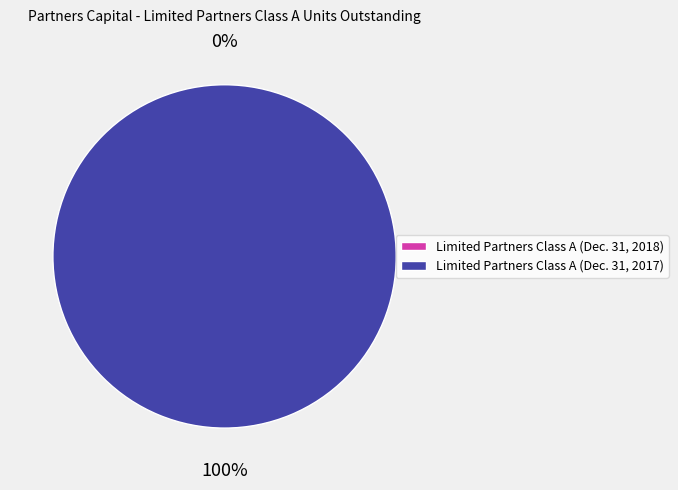

Rank the categories by value from lowest to highest.

Limited Partners Class A (Dec. 31, 2018), Limited Partners Class A (Dec. 31, 2017)